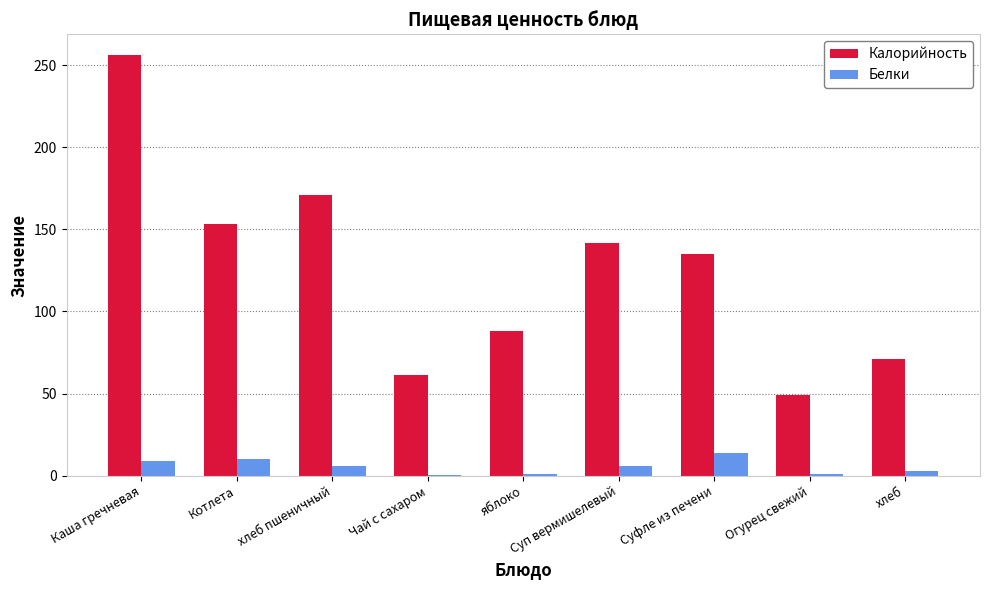

At which category is the sum across all series the highest?

Каша гречневая